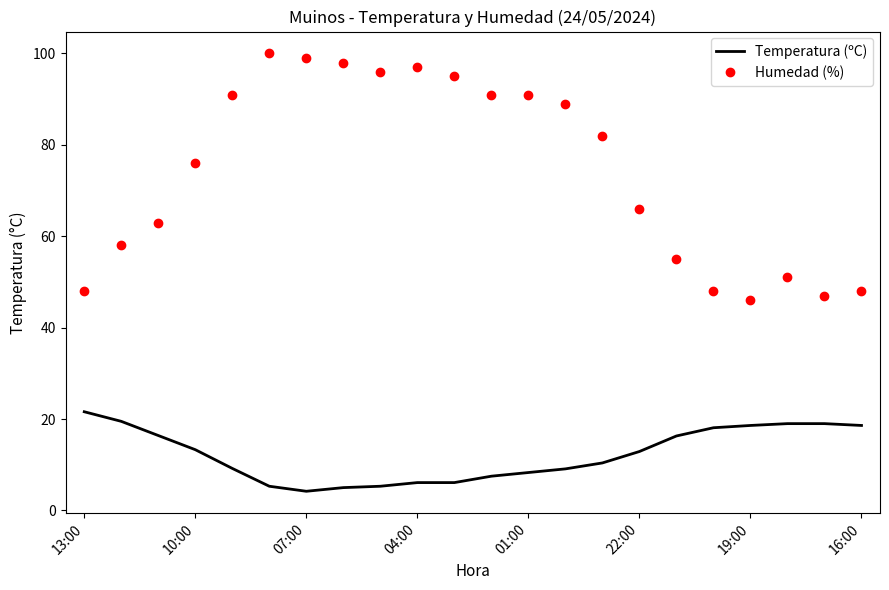

Which series has the largest range (max minus min)?

Humedad (%)